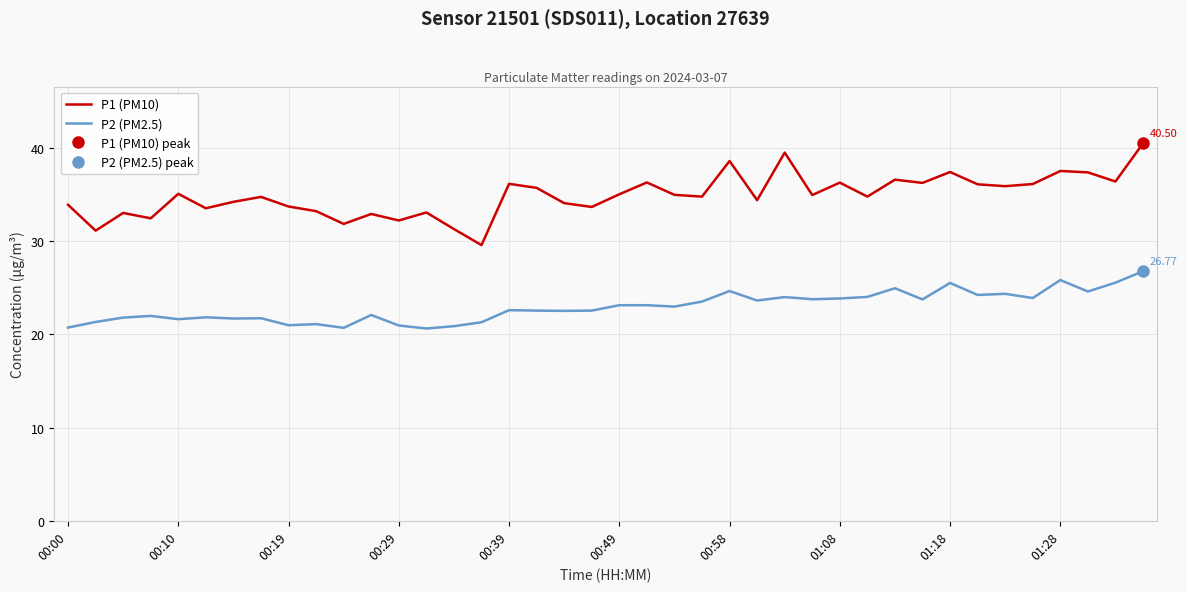

What is the difference between the maximum and minimum values in the P2 (PM2.5) series?

6.1